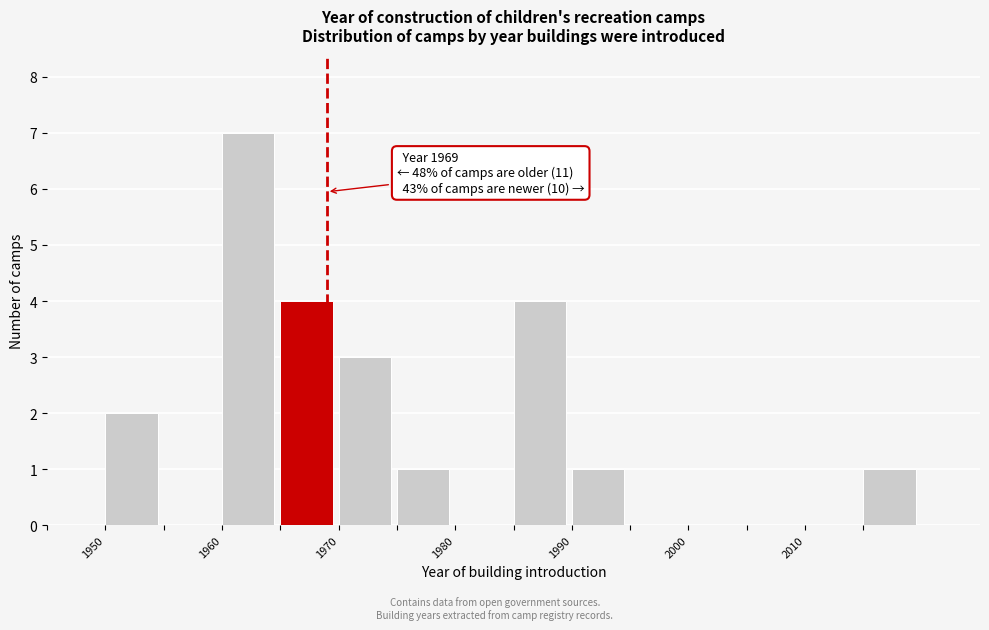

Over which range of the x-axis is the bar tallest?

1960 to 1965